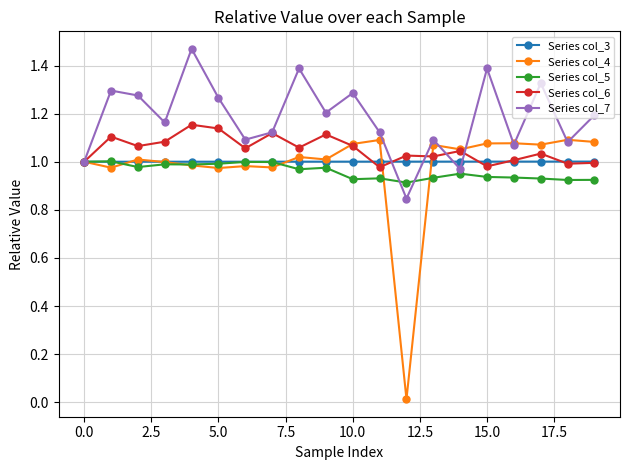

True or false: Series col_7 has more than 0 interior local peaks.

True